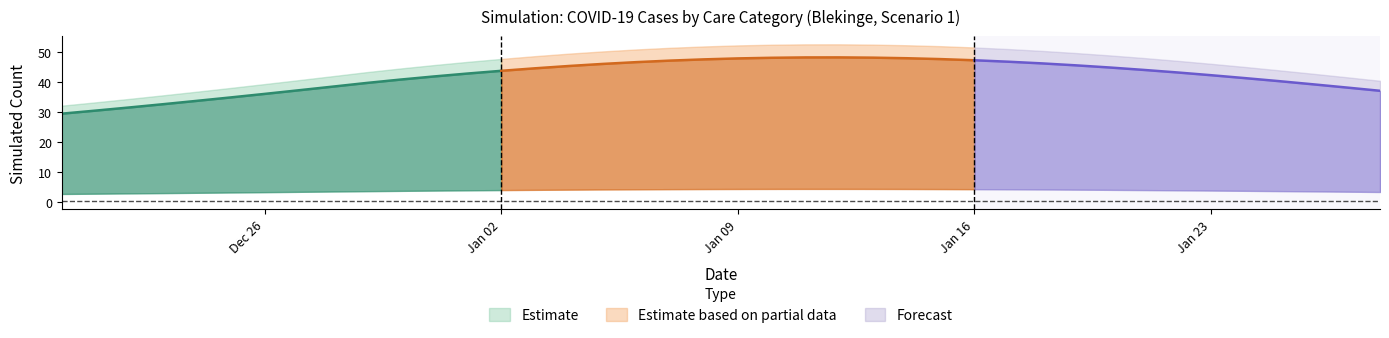

What is the label of the 18th point from the right?

2023-01-11